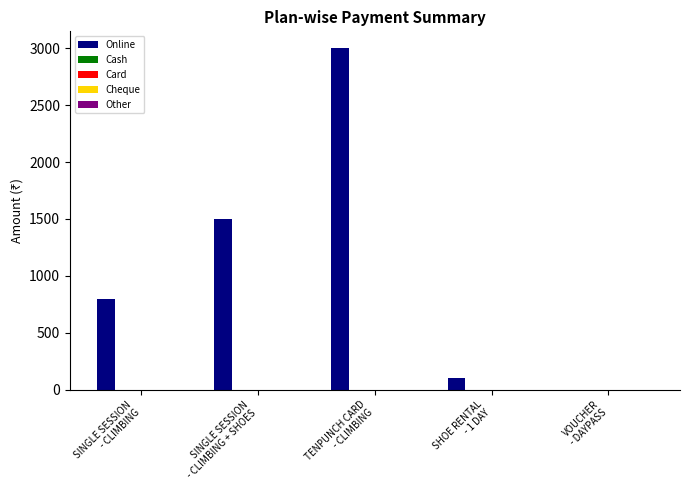

What is the maximum value shown in the chart?

3000